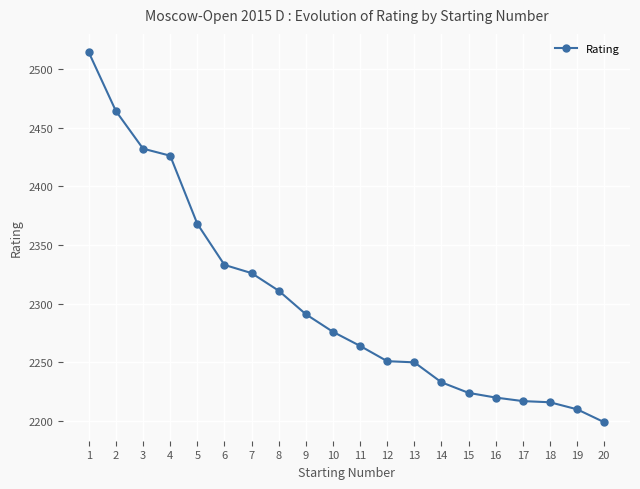

What is the maximum value shown in the chart?

2514